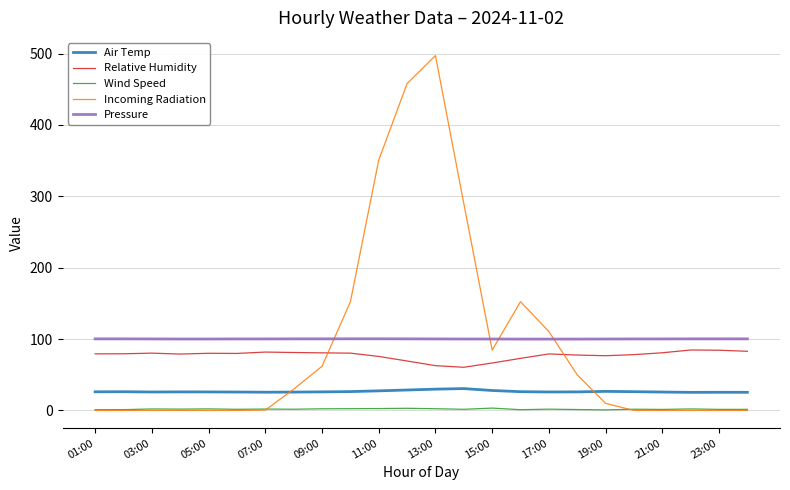

Which series has the widest spread of values?

Incoming Radiation